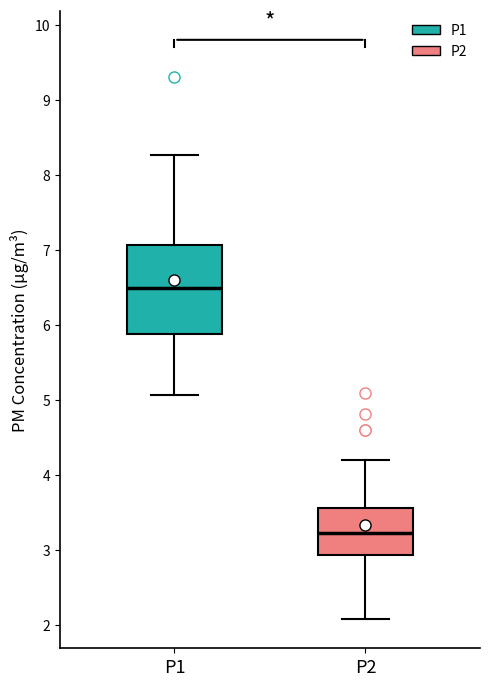

Which box has the highest median line?

P1